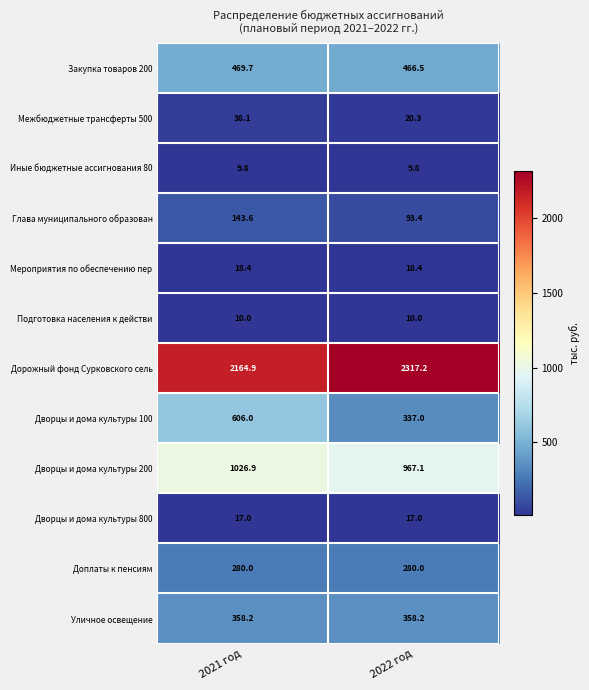

What is the spread (max minus min) of values at 2022 год?

2307.4